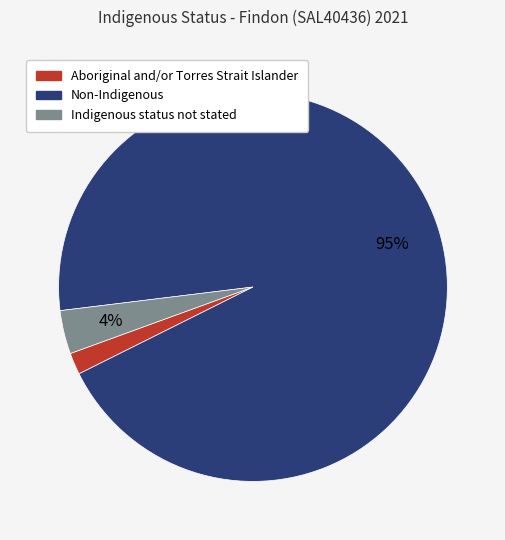

To the nearest percent, what is the combined percentage of Indigenous status not stated and Non-Indigenous?

98%